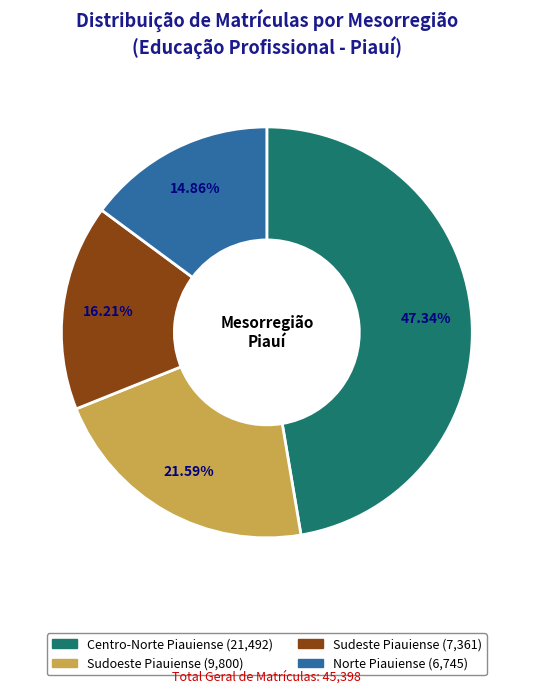

True or false: Centro-Norte Piauiense accounts for 47% of the total.

True